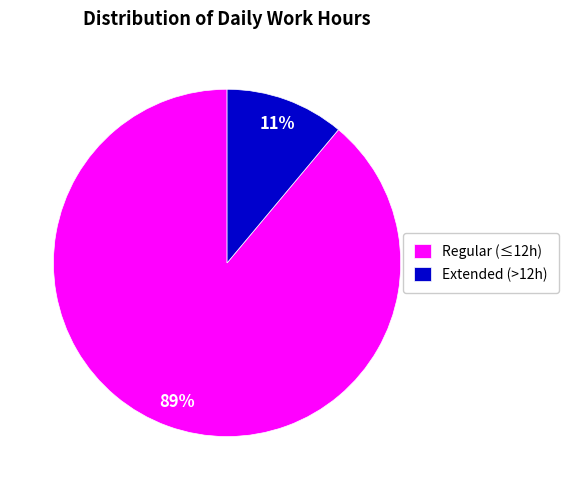

Which category accounts for the majority?

Regular (≤12h)